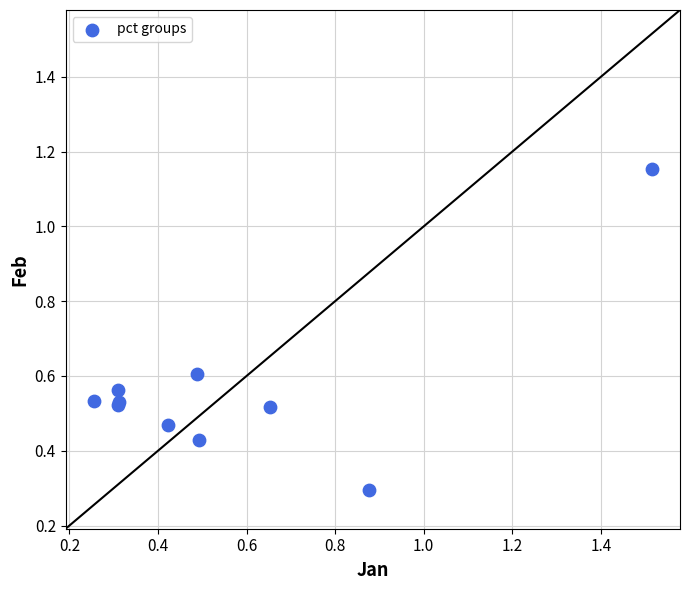

What Y value in the scatter plot is closest to 0?

0.3